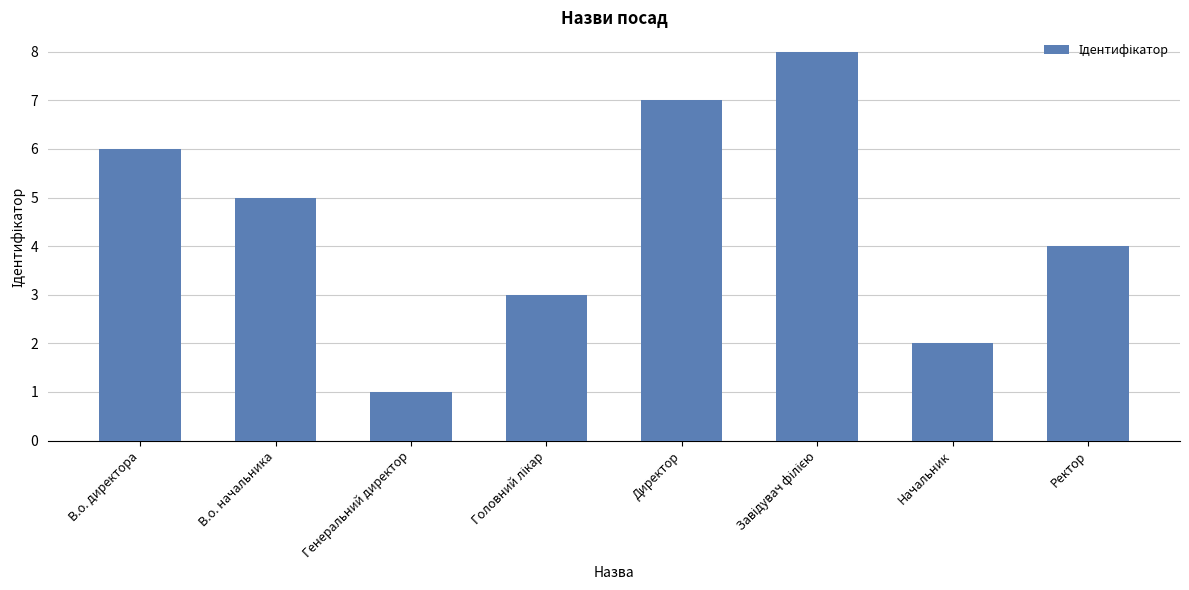

What is the label of the 4th bar from the right?

Директор